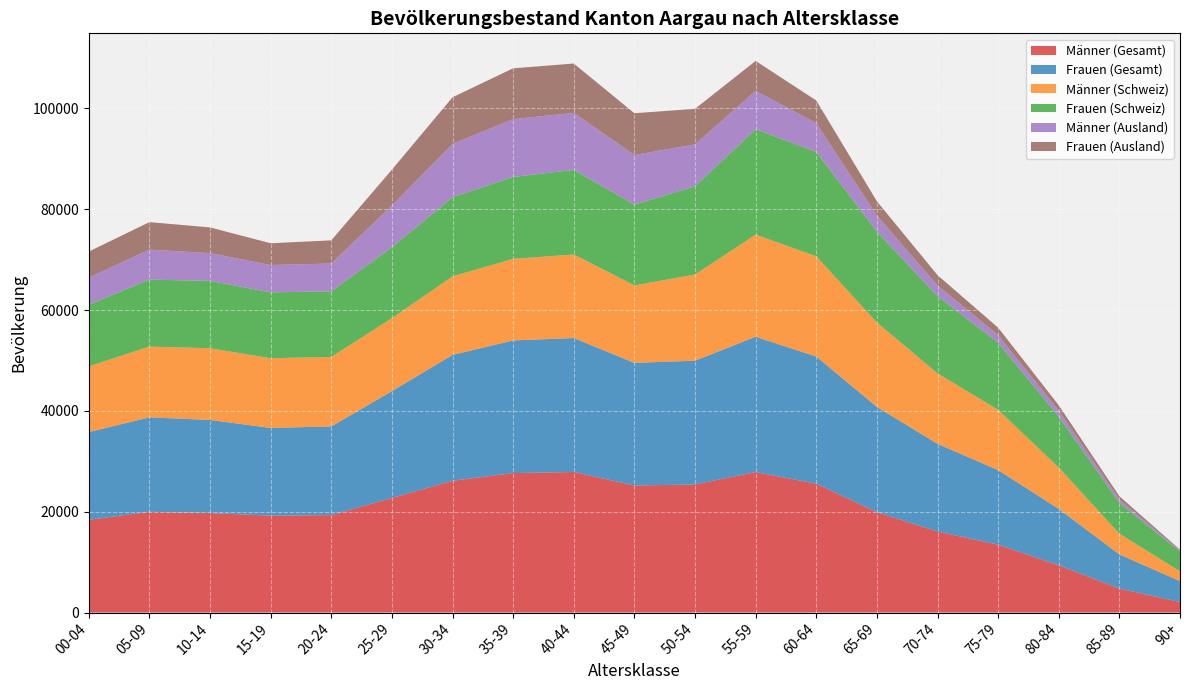

Reading left to right, what are all the values shown in this chart?

Männer (Gesamt): 18404	19986	19735	19233	19330	22724	26139	27662	27881	25207	25401	27866	25553	19919	16072	13471	9371	4759	2088
Frauen (Gesamt): 17397	18736	18464	17392	17585	21199	24965	26315	26570	24316	24557	26845	25233	20872	17394	14784	11185	6779	4147
Männer (Schweiz): 13032	14036	14224	13819	13797	14460	15580	16178	16575	15369	17089	20249	19893	16736	13979	11954	8197	4105	1944
Frauen (Schweiz): 12229	13280	13361	13069	12989	14080	15700	16242	16775	16027	17501	20907	20726	18034	15338	13305	10120	6123	3928
Männer (Ausland): 5372	5950	5511	5414	5533	8264	10559	11484	11306	9838	8312	7617	5660	3183	2093	1517	1174	654	144
Frauen (Ausland): 5168	5456	5103	4323	4596	7119	9265	10073	9795	8289	7056	5938	4507	2838	2056	1479	1065	656	219